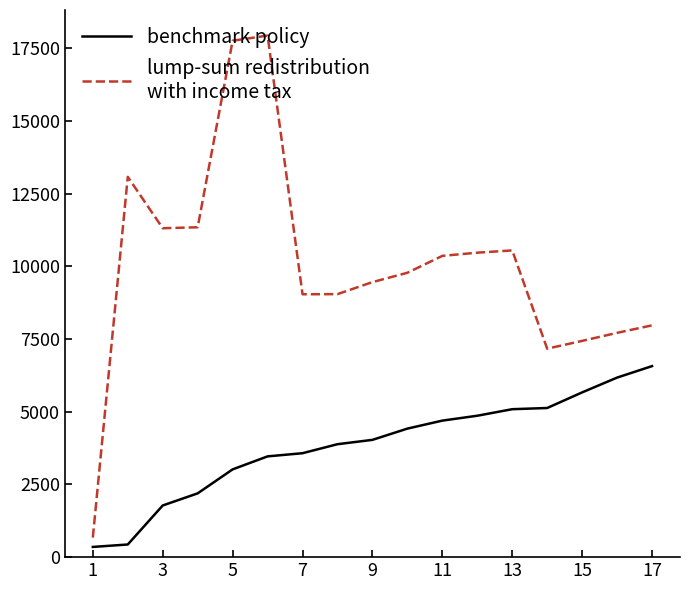

What is the maximum value shown in the chart?

17941